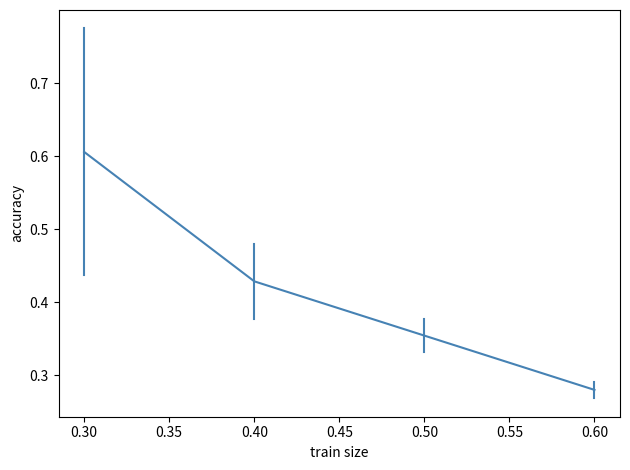

The chart shows a value of 0.1 at 0.40. True or false?

False